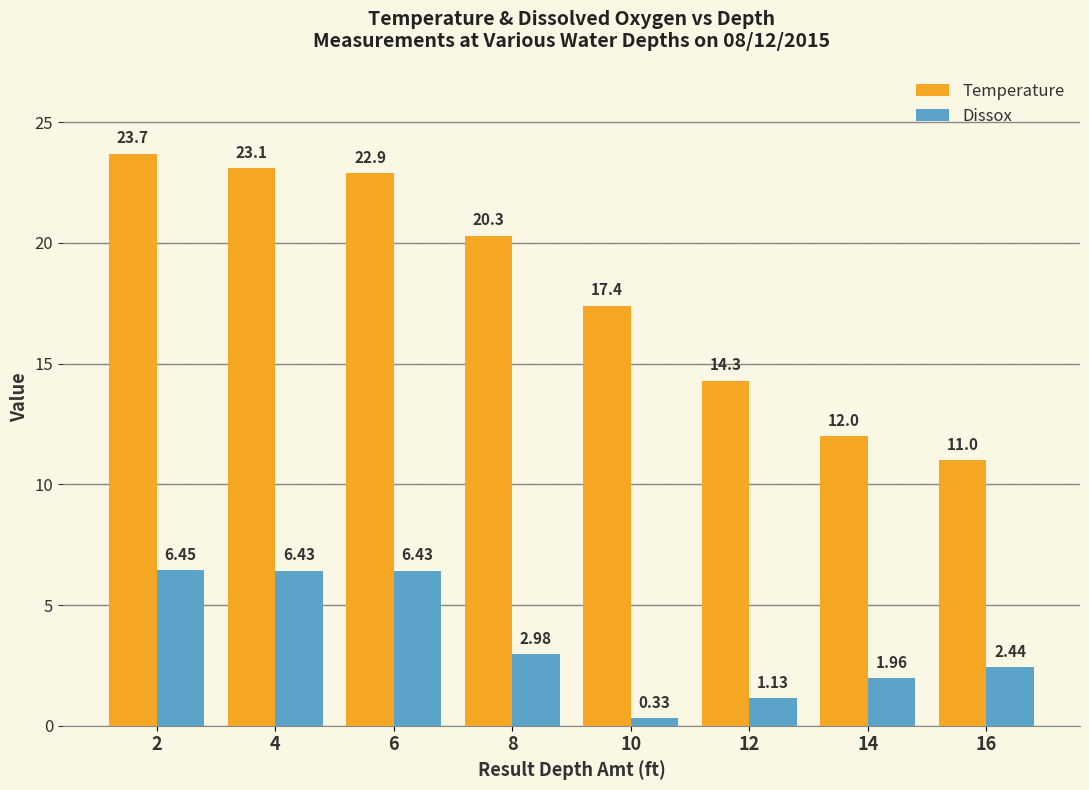

What is the average value of the Temperature series?

18.1